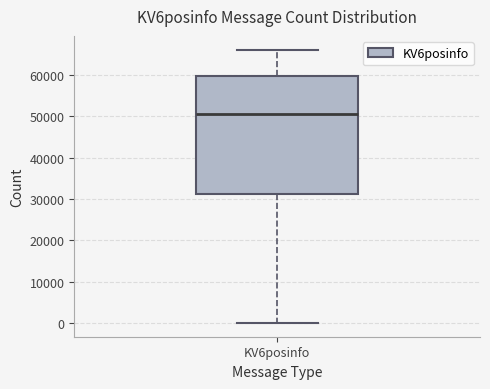

Where is the upper edge of the box for KV6posinfo on the y-axis? The values are not printed on the chart, so give them approximately, as read against the axis.

60000